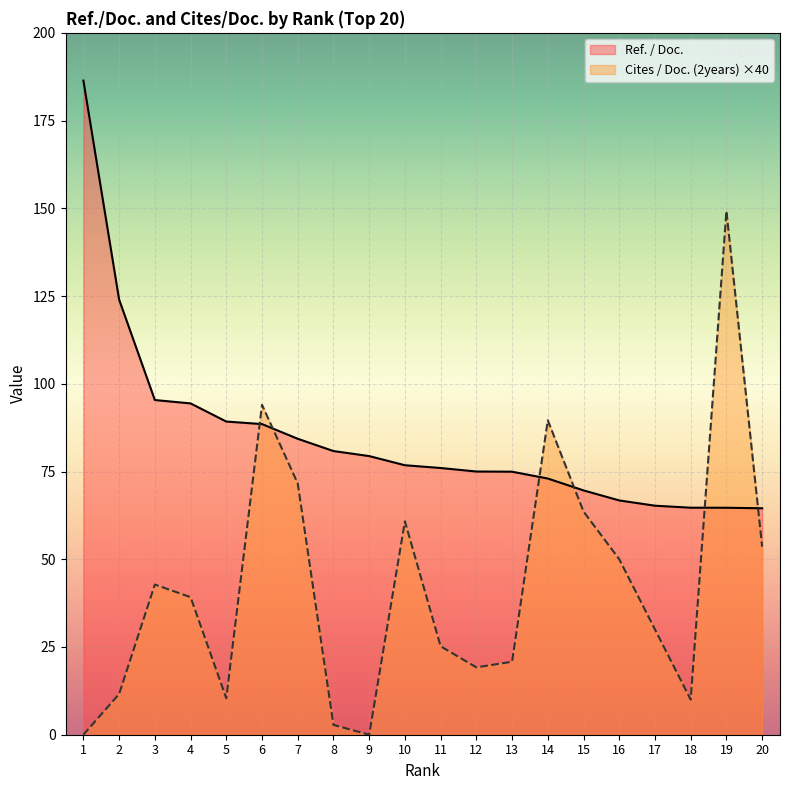

Where does the Cites / Doc. (2years) series first go above 39?

3